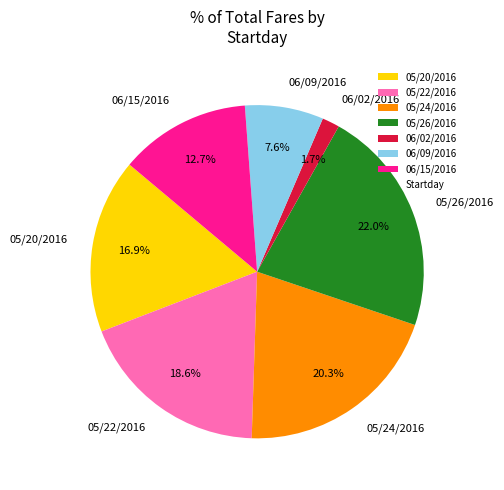

Which slice is the smallest?

06/02/2016